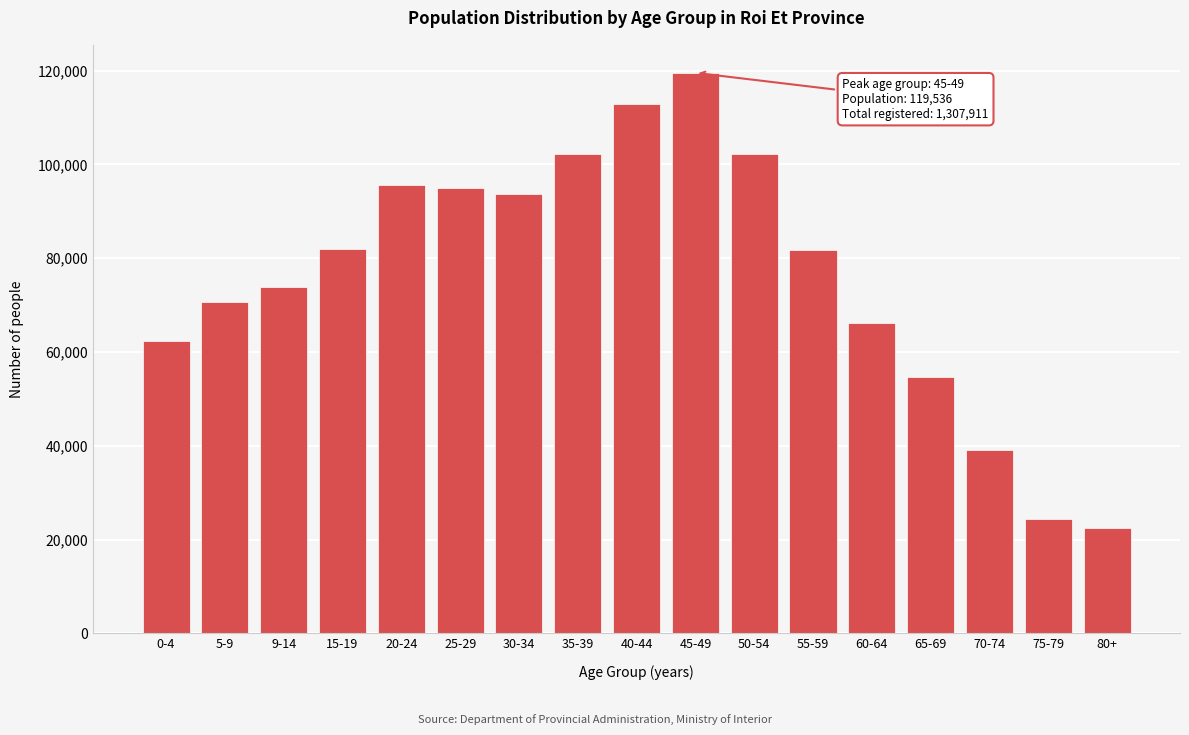

What value does the data have at 15-19?

81876